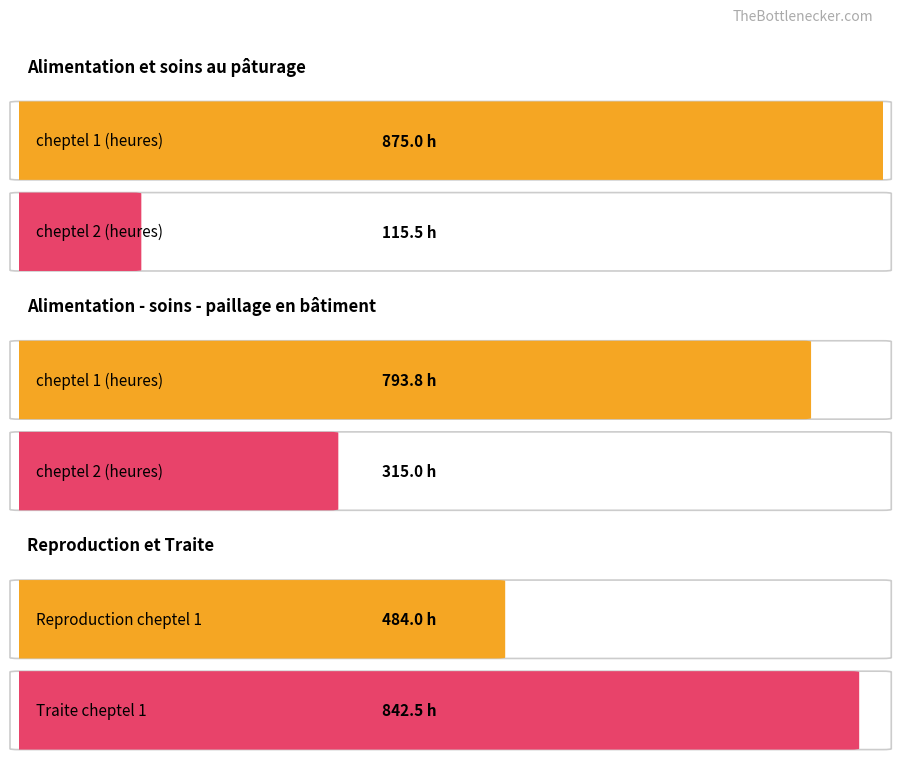

The value at cheptel 1 - Alimentation pâturage is 875.0. True or false?

True